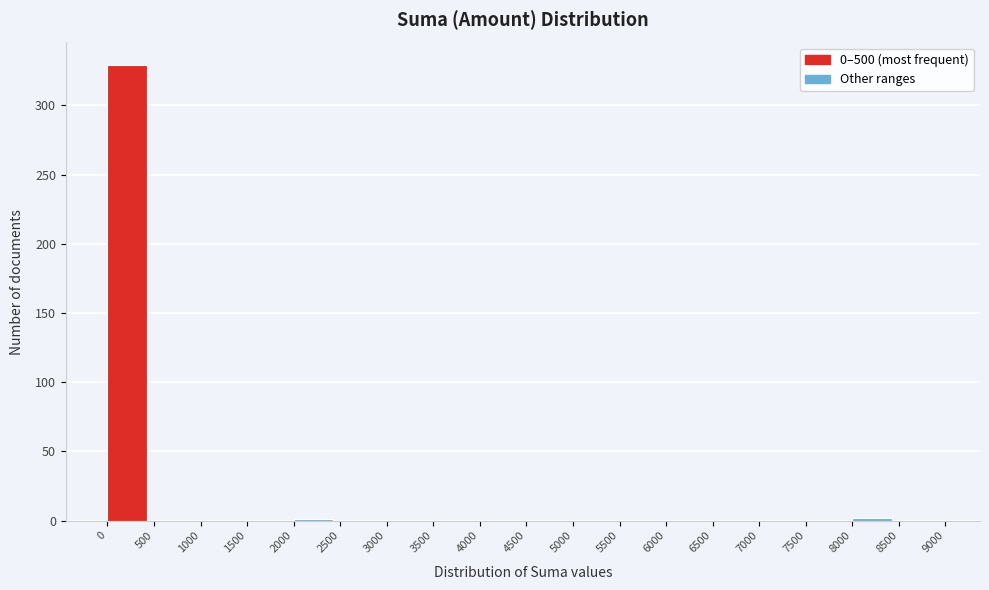

Reading left to right, list every bar in this chart as the range it spans on the x-axis followed by its height. The values are not printed on the chart, so give them approximately, as read against the axis.

0 to 500: 330
500 to 1000: 0
1000 to 1500: 0
1500 to 2000: 0
2000 to 2500: under 5
2500 to 3000: 0
3000 to 3500: 0
3500 to 4000: 0
4000 to 4500: 0
4500 to 5000: 0
5000 to 5500: 0
5500 to 6000: 0
6000 to 6500: 0
6500 to 7000: 0
7000 to 7500: 0
7500 to 8000: 0
8000 to 8500: under 5
8500 to 9000: 0